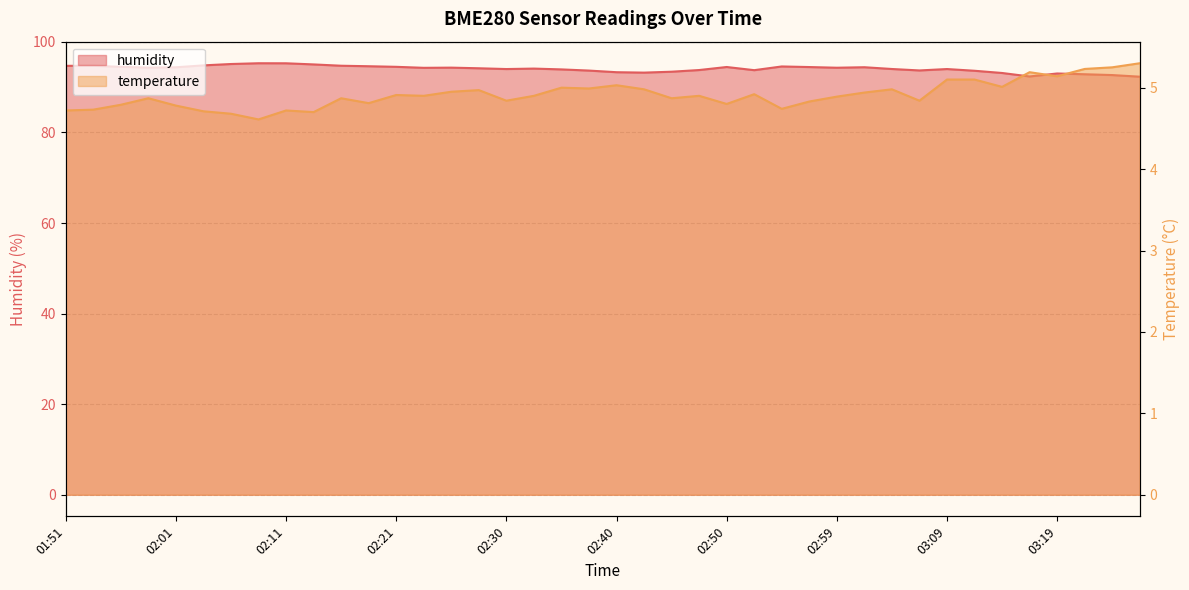

What is the label of the 9th point from the left?

02:11